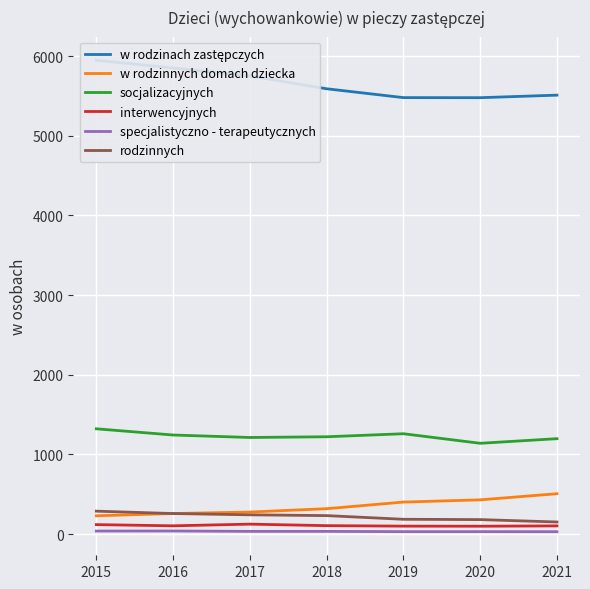

Reading left to right, what are all the values shown in this chart?

w rodzinach zastępczych: 2015=5949	2016=5852	2017=5753	2018=5591	2019=5480	2020=5479	2021=5511
w rodzinnych domach dziecka: 2015=230	2016=258	2017=277	2018=319	2019=402	2020=430	2021=507
socjalizacyjnych: 2015=1322	2016=1244	2017=1213	2018=1222	2019=1260	2020=1140	2021=1198
interwencyjnych: 2015=119	2016=104	2017=125	2018=106	2019=100	2020=99	2021=103
specjalistyczno - terapeutycznych: 2015=38	2016=39	2017=34	2018=34	2019=31	2020=31	2021=30
rodzinnych: 2015=288	2016=258	2017=242	2018=232	2019=186	2020=182	2021=152